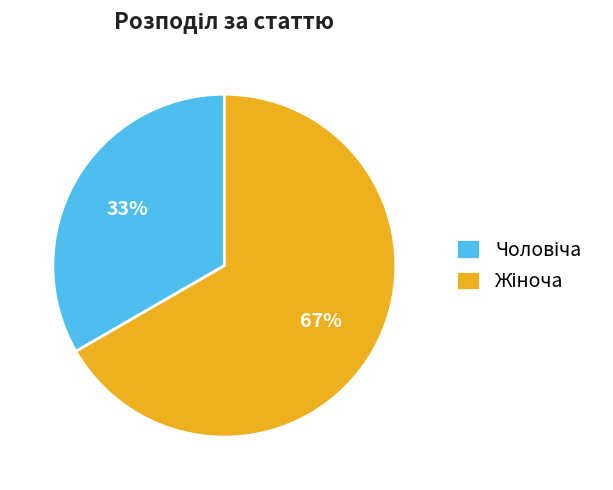

To the nearest percent, what is the average slice percentage?

50%